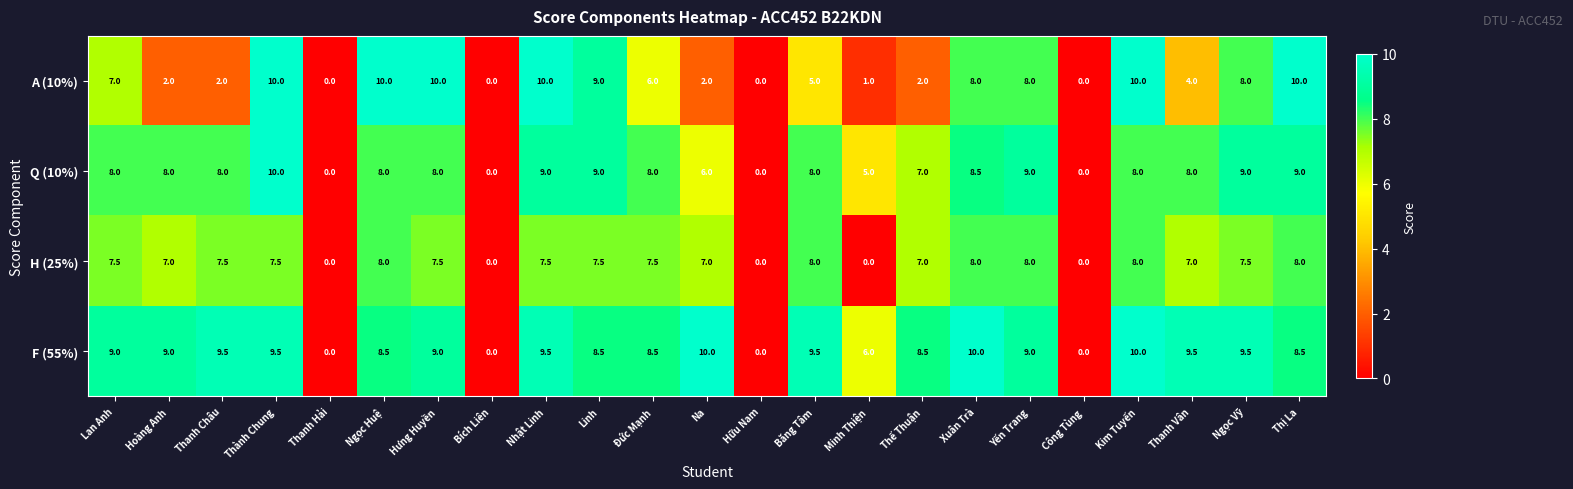

Rank the series at Nhật Linh from highest to lowest value.

A (10%), F (55%), Q (10%), H (25%)